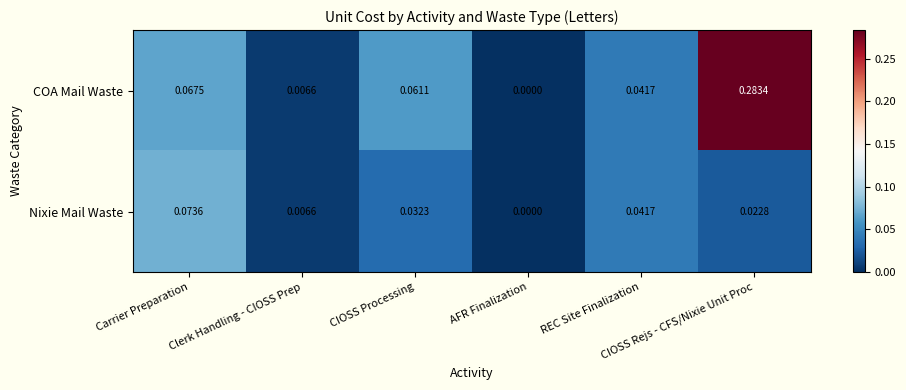

Which series has the widest spread of values?

COA Mail Waste